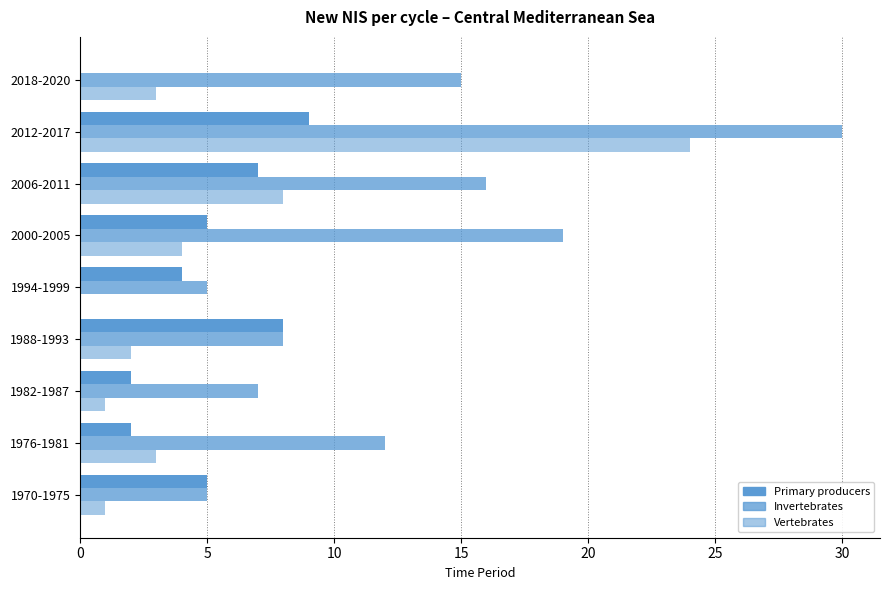

Reading right to left, transcribe all the data shown in this chart.

Primary producers: 0	9	7	5	4	8	2	2	5
Invertebrates: 15	30	16	19	5	8	7	12	5
Vertebrates: 3	24	8	4	0	2	1	3	1